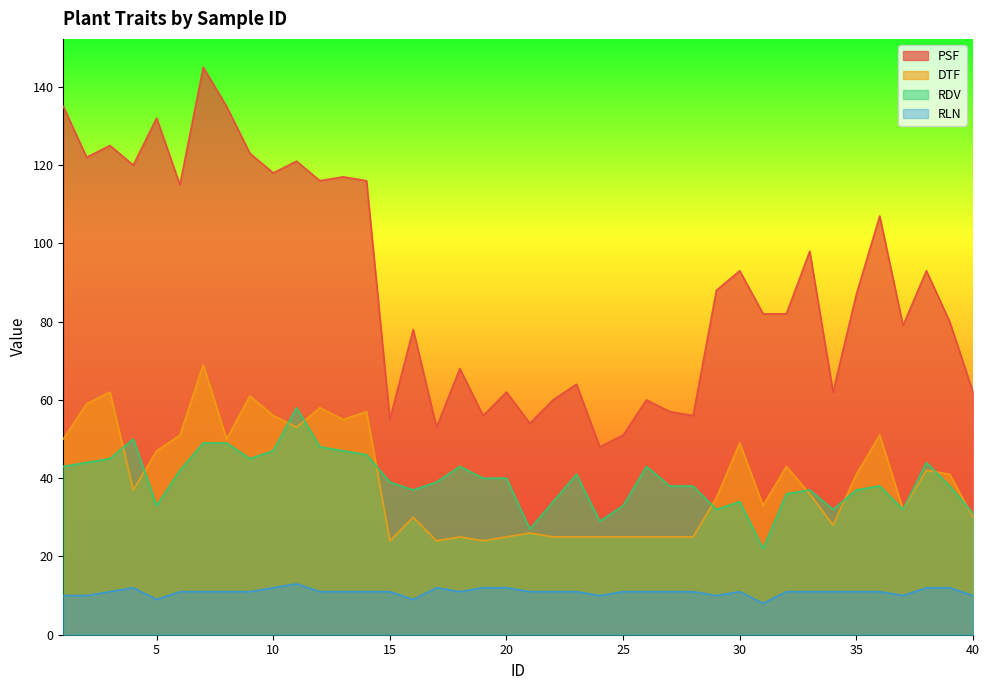

True or false: PSF and RLN intersect in this chart.

False